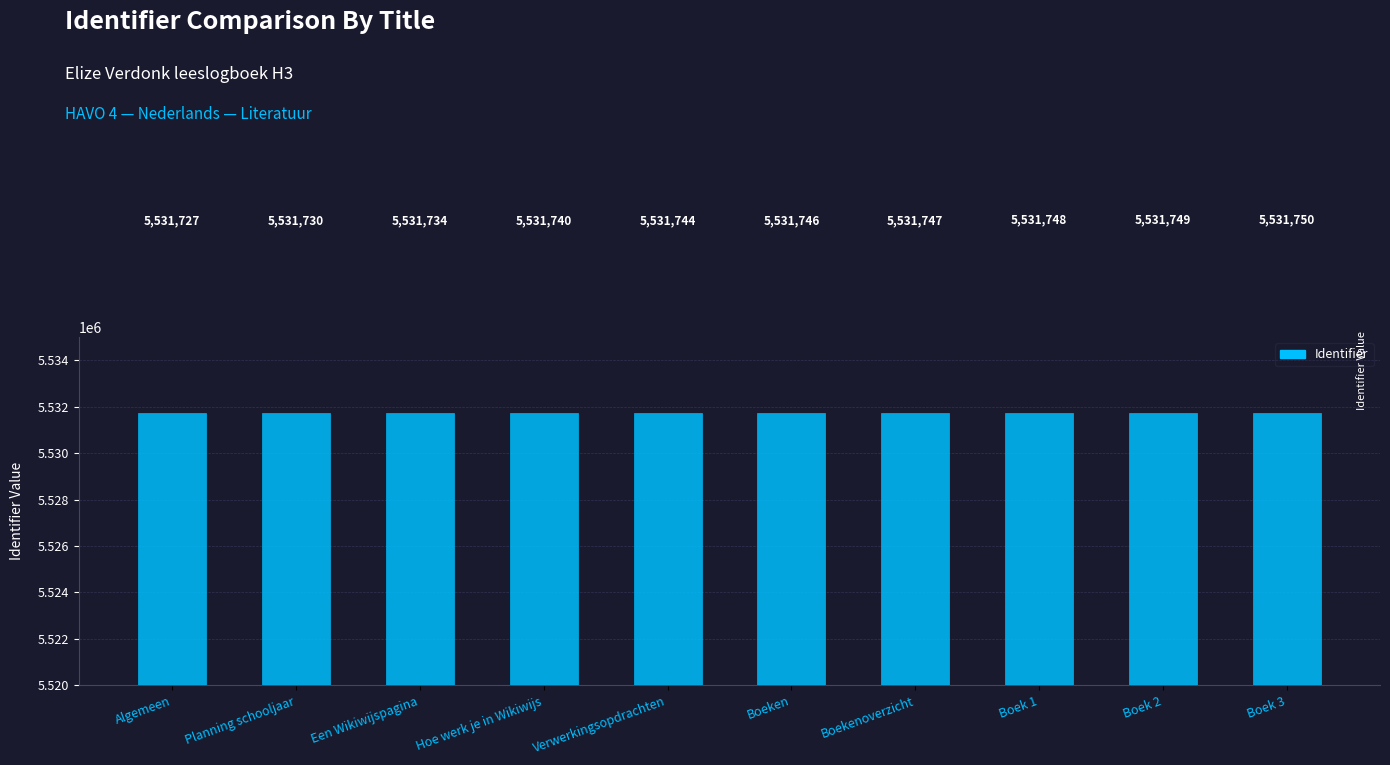

Approximately how many times larger is the value at Boekenoverzicht compared to Een Wikiwijspagina?

1.0